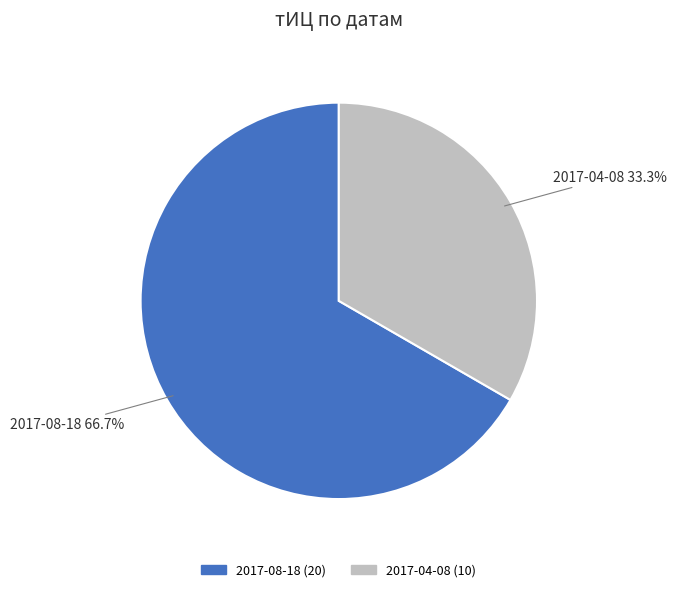

How many segments does this pie chart have?

2